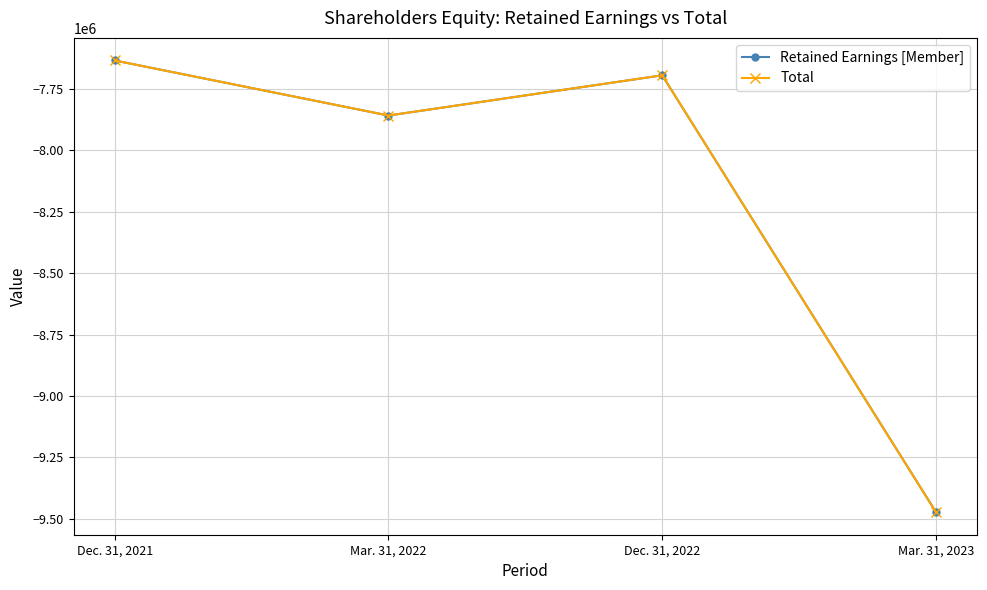

What is the spread (max minus min) of values at Dec. 31, 2022?

7